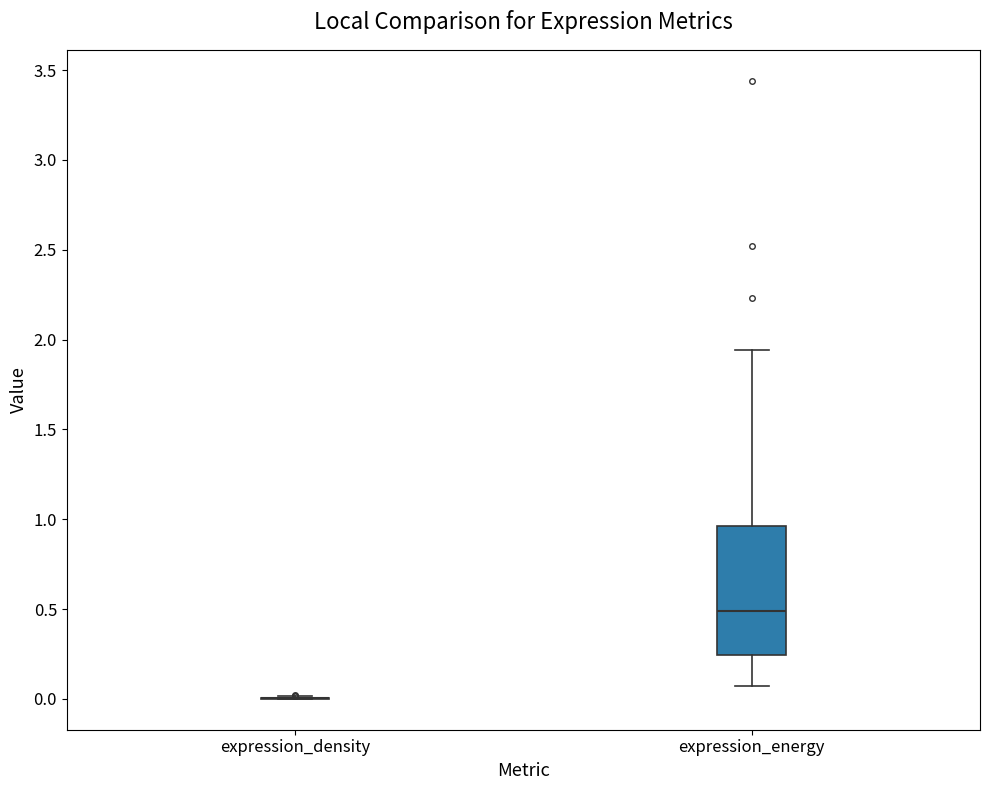

Reading left to right, transcribe this box plot: for each box, give where its median line is, the range the box spans, and where its two whiskers end, as read against the y-axis. The values are not printed on the chart, so give them approximately, as read against the axis.

expression_density: box collapsed to a line at 0.00, whiskers 0.00 to 0.00
expression_energy: median 0.50, box 0.25 to 0.95, whiskers 0.05 to 1.95